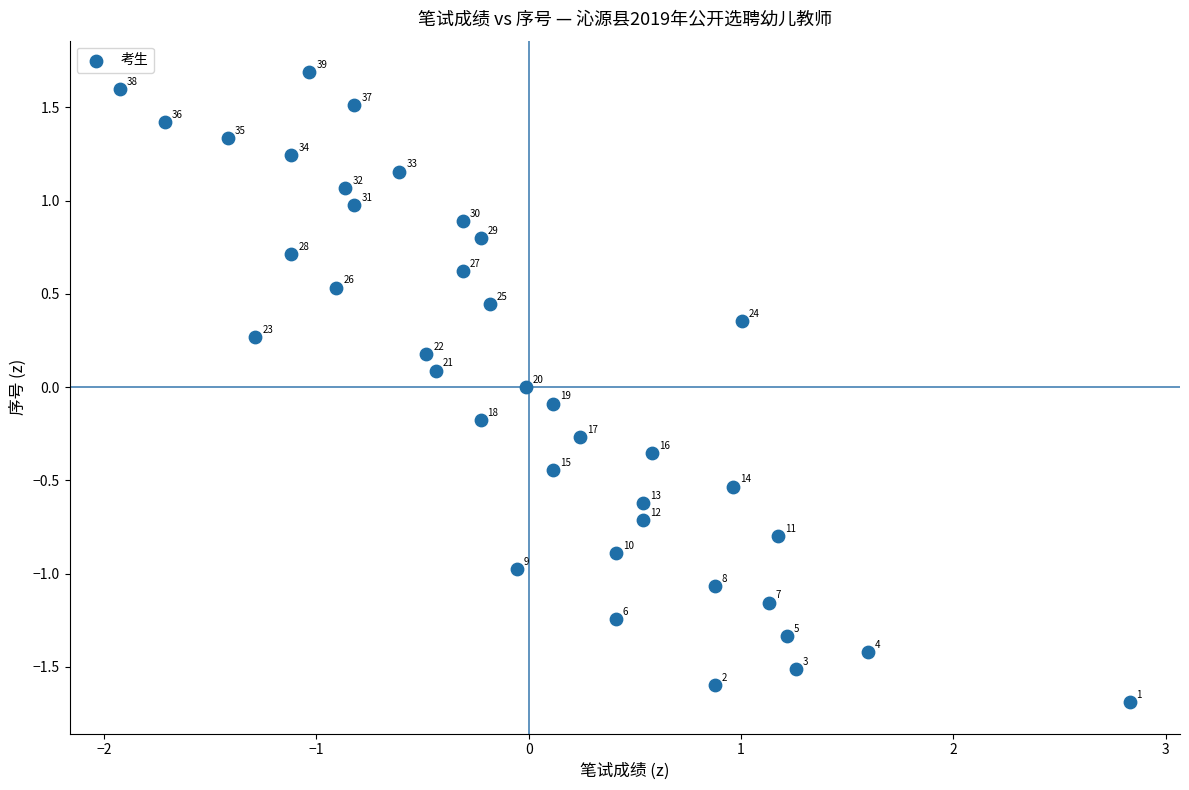

What is the range of Y values (max minus min)?

3.4